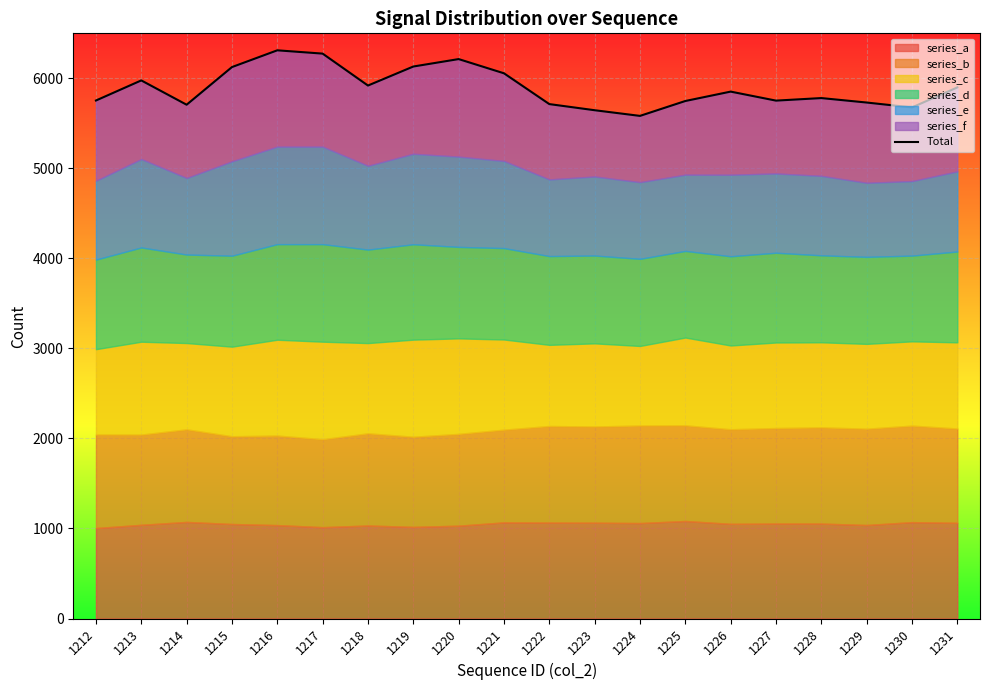

Reading right to left, extract all data points from this chart.

1231=5899.3	1230=5677.0	1229=5731.4	1228=5780.9	1227=5752.6	1226=5852.7	1225=5748.3	1224=5583.0	1223=5645.9	1222=5714.0	1221=6056.1	1220=6214.0	1219=6131.3	1218=5920.1	1217=6274.7	1216=6311.4	1215=6125.2	1214=5707.0	1213=5977.0	1212=5753.9